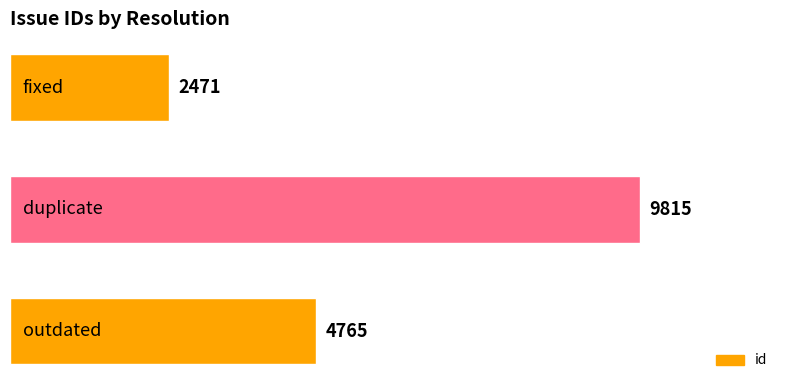

What is the maximum value shown in the chart?

9815